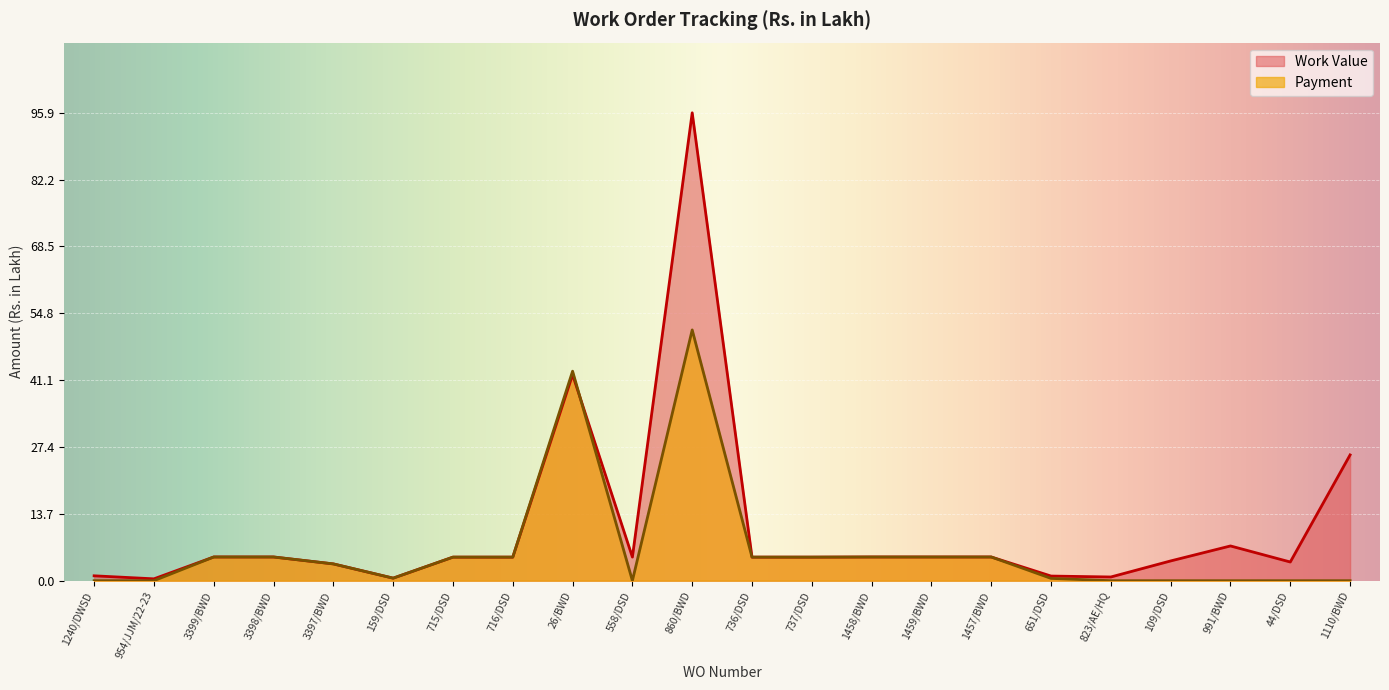

How many values in Payment are above zero?

14